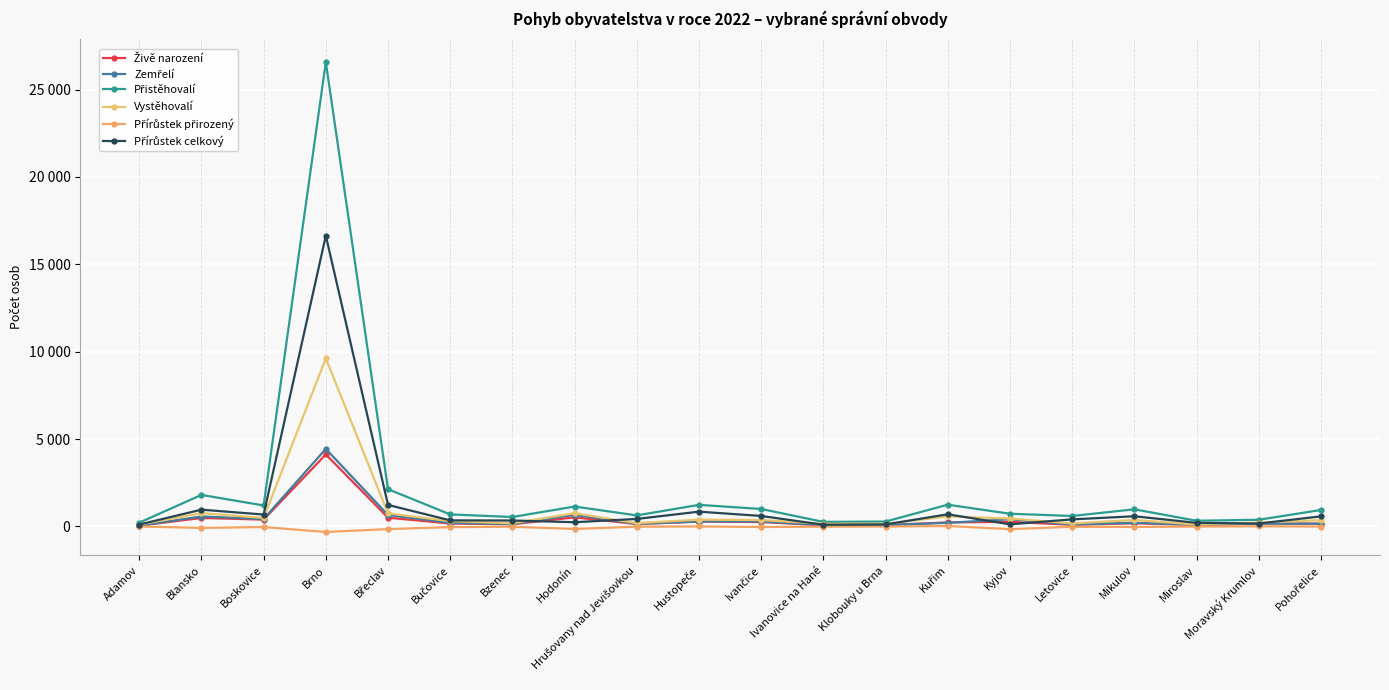

What is the label of the 10th point from the right?

Ivančice